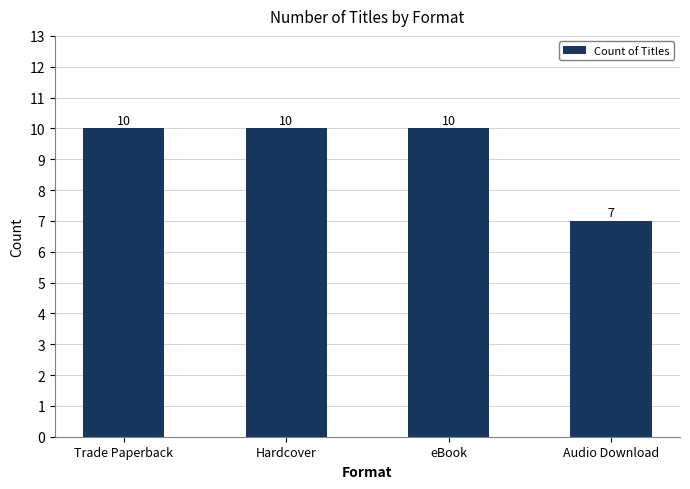

What is the difference between the values at eBook and Audio Download?

3